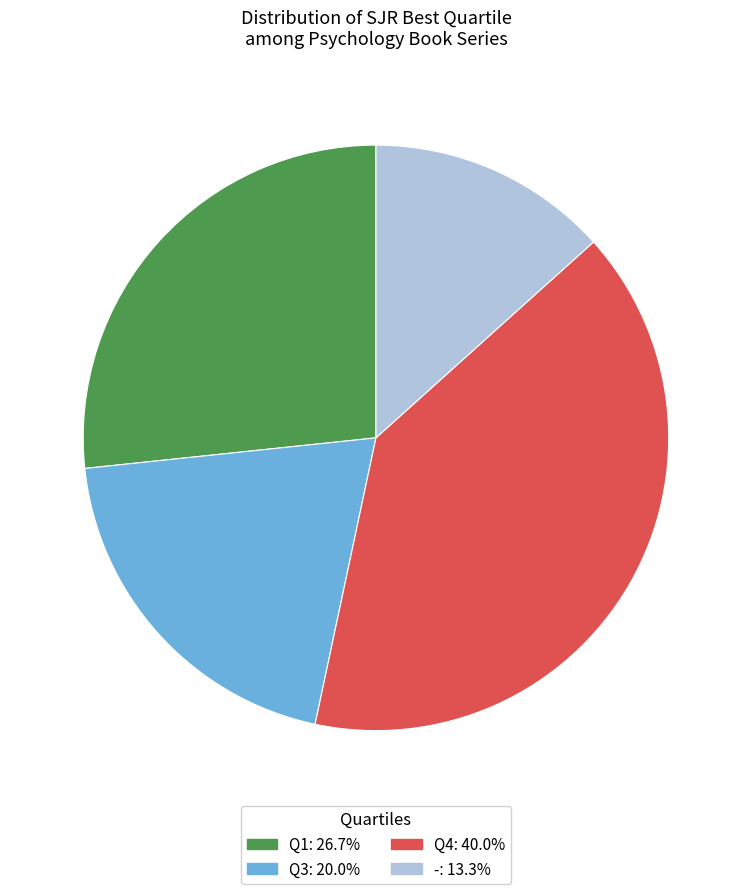

Count the number of slices in the pie.

4